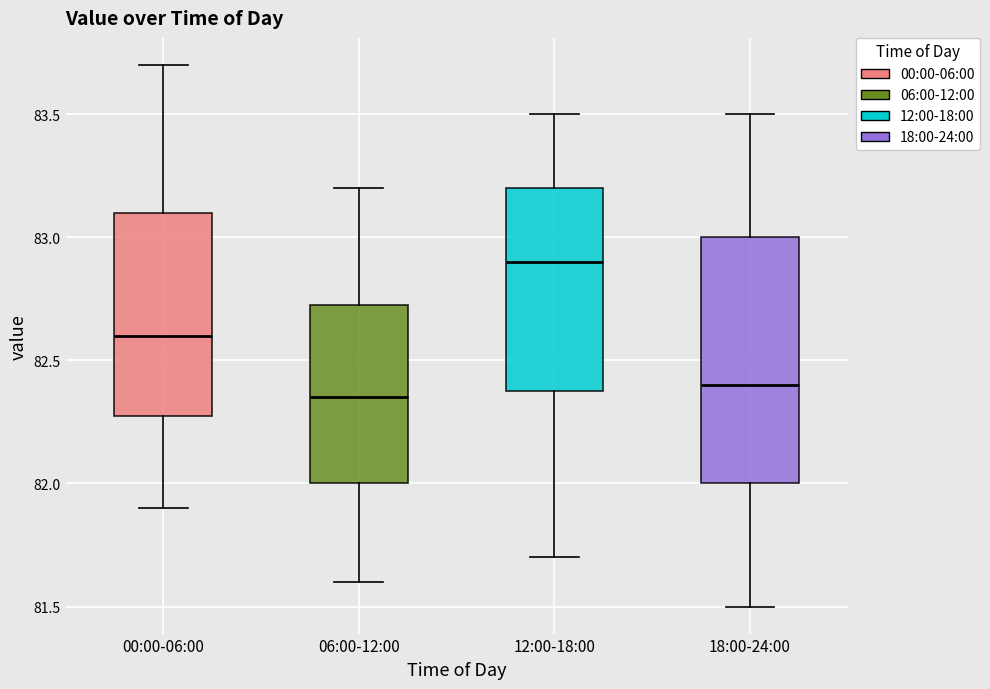

Where does the upper whisker of the box for 12:00-18:00 end on the y-axis? The values are not printed on the chart, so give them approximately, as read against the axis.

83.50